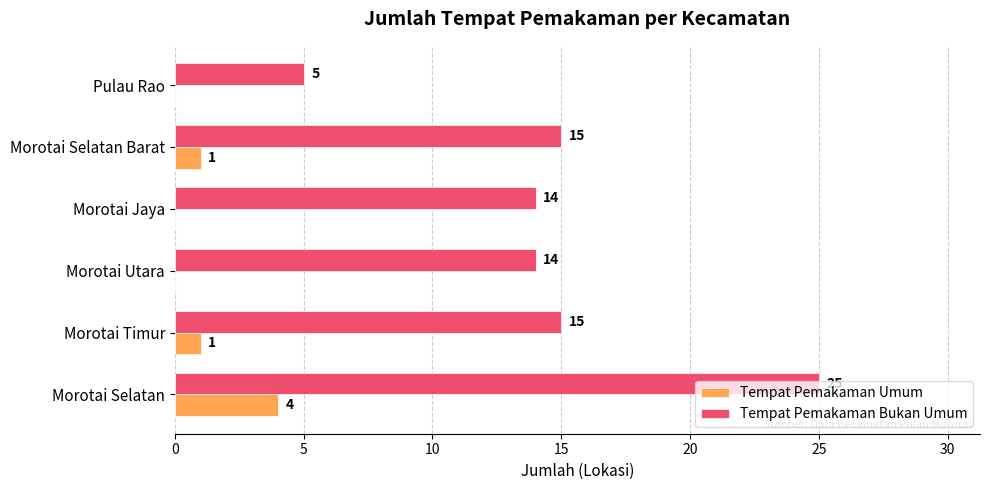

Which series has the largest total across all categories?

Tempat Pemakaman Bukan Umum